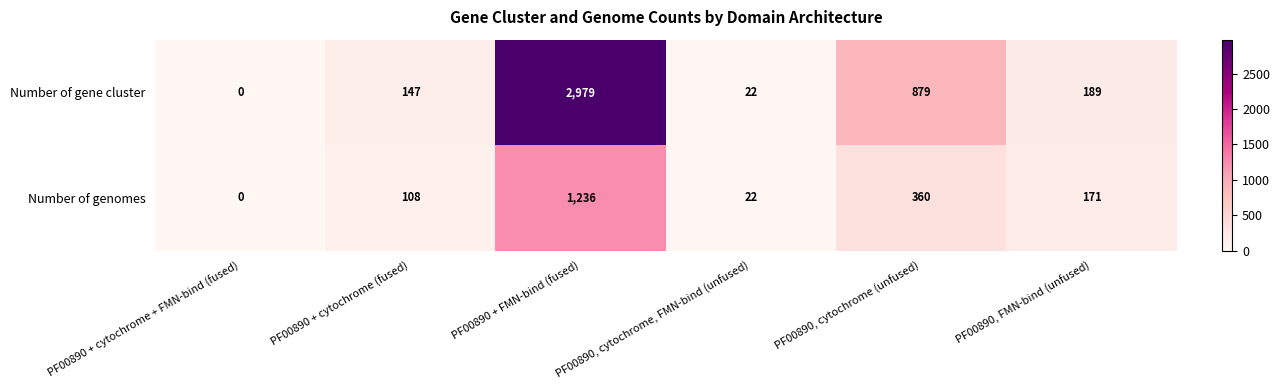

Is it true that Number of genomes equals 360 at PF00890, cytochrome (unfused)?

True